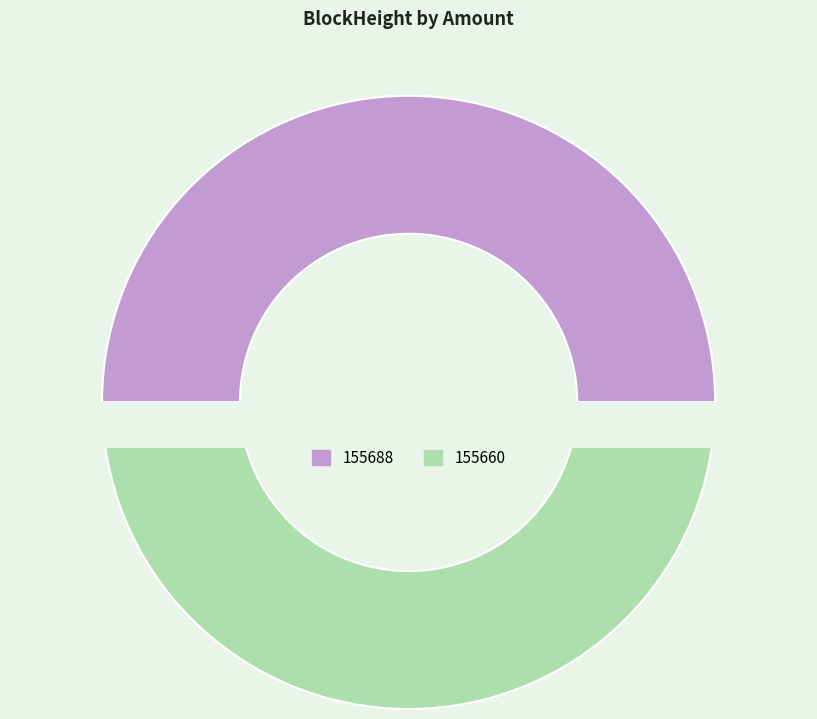

What is the change in value from 155688 to 155660?

+69225